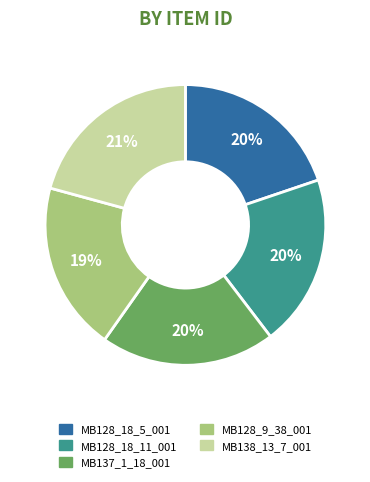

Do MB128_9_38_001 and MB128_18_11_001 together represent more than half of the pie?

No